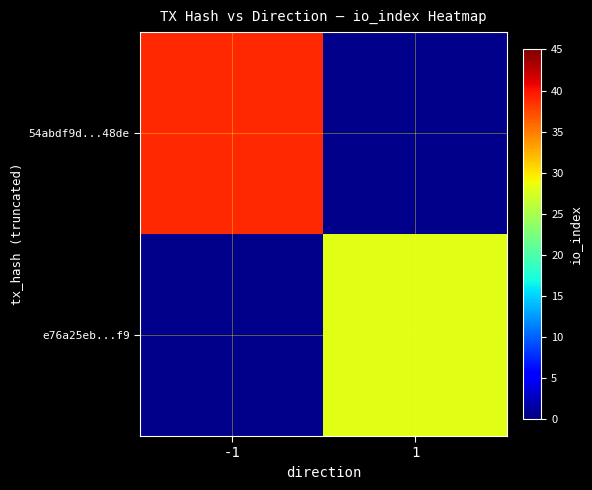

Which has a higher value, -1 or 1?

1